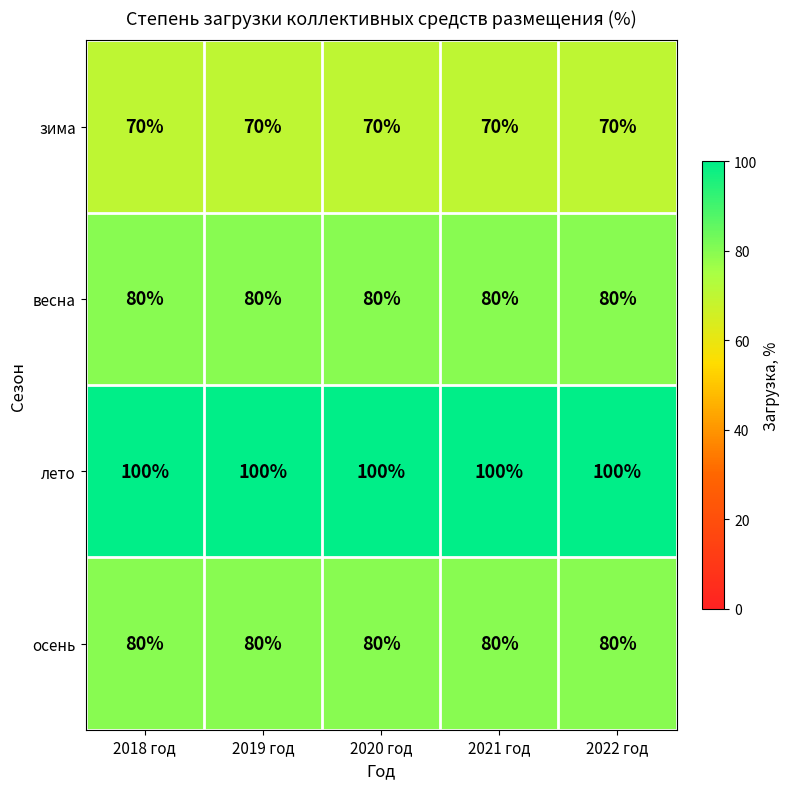

Is it true that осень equals 44 at 2021 год?

False